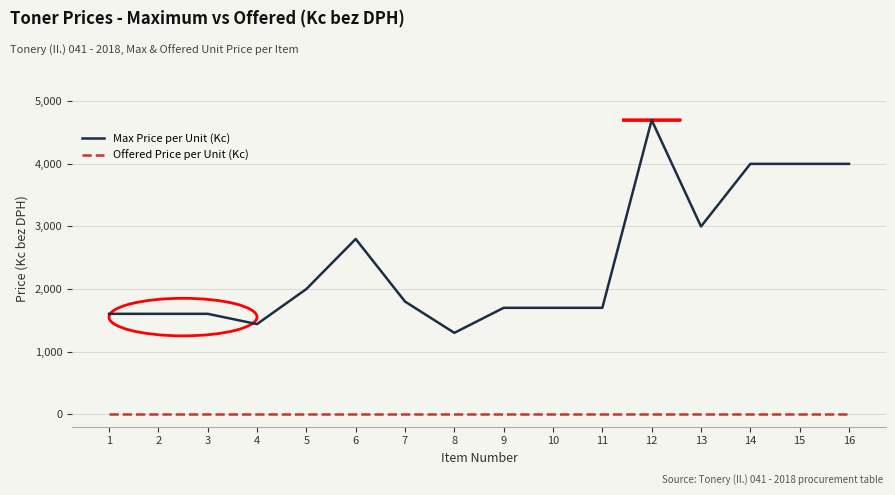

Between 7 and 14, which series saw the biggest shift?

Max Price per Unit (Kc)